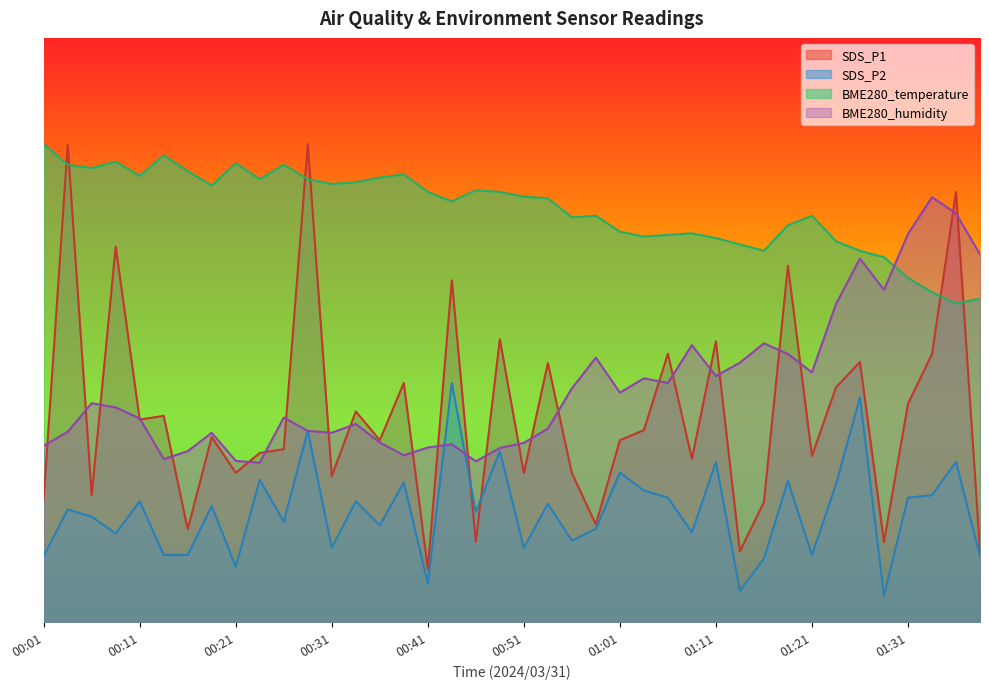

The BME280_temperature series shows 106.5 at 01:36. True or false?

False